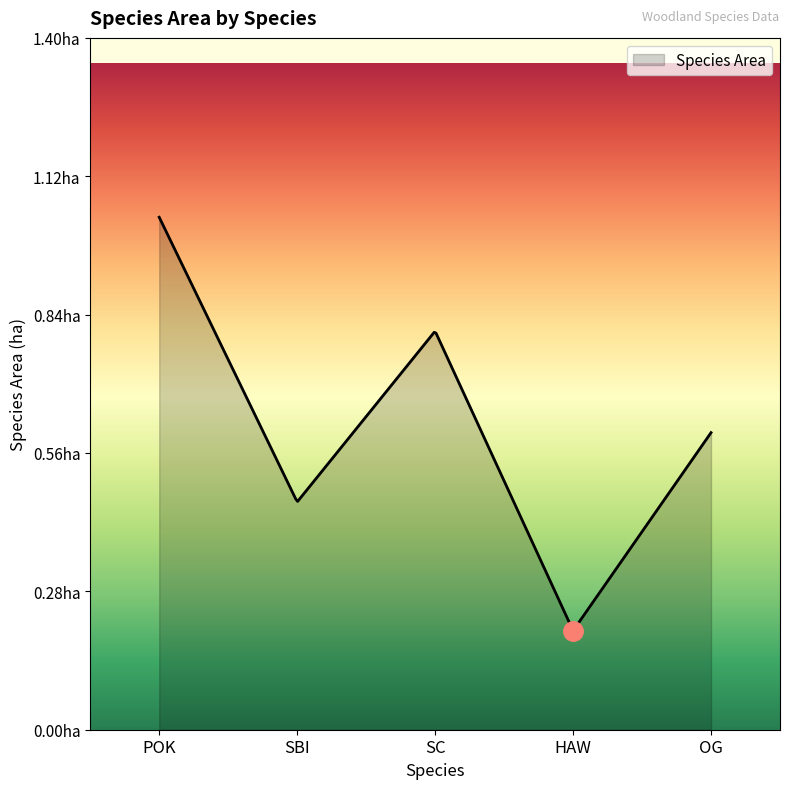

True or false: there are more than 0 points higher than both neighbors.

True